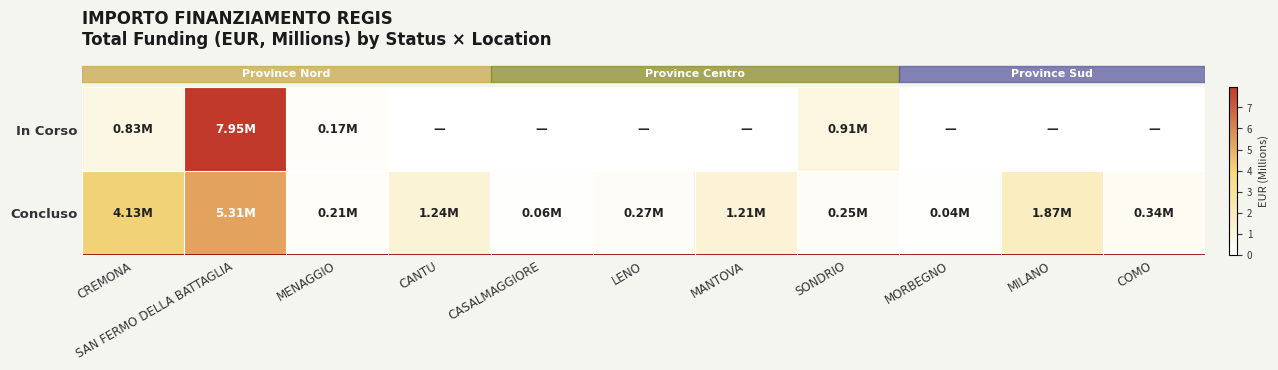

Which has a higher value, MANTOVA or MORBEGNO?

MANTOVA